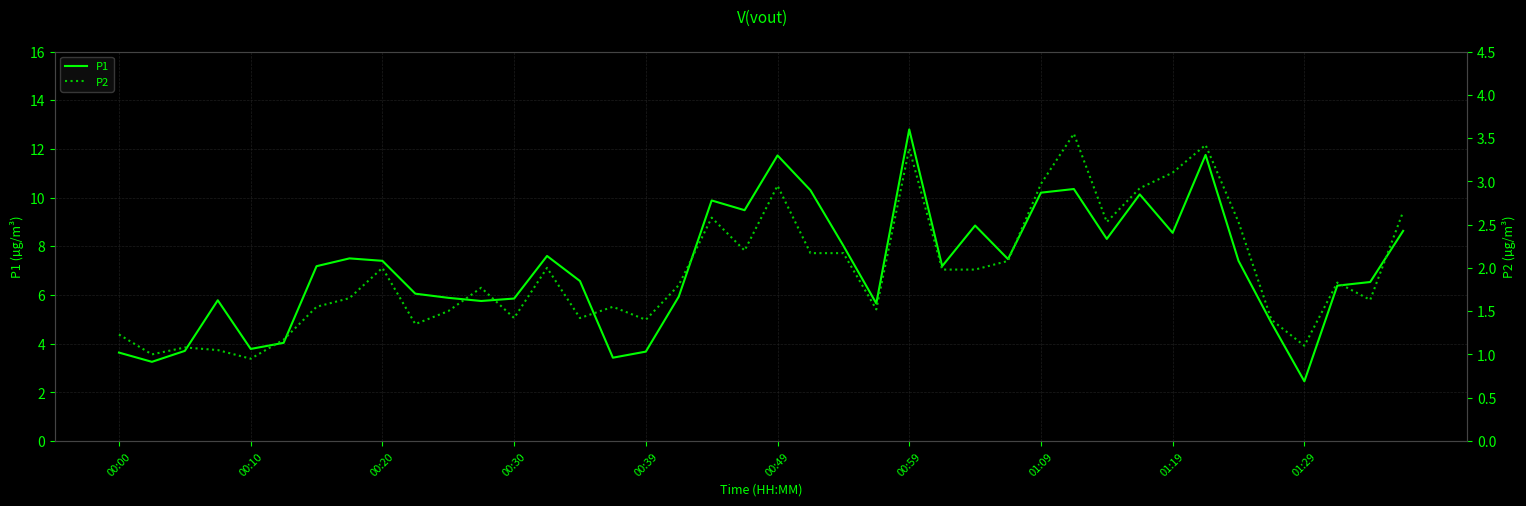

Between 30 and 22, which is larger?

30